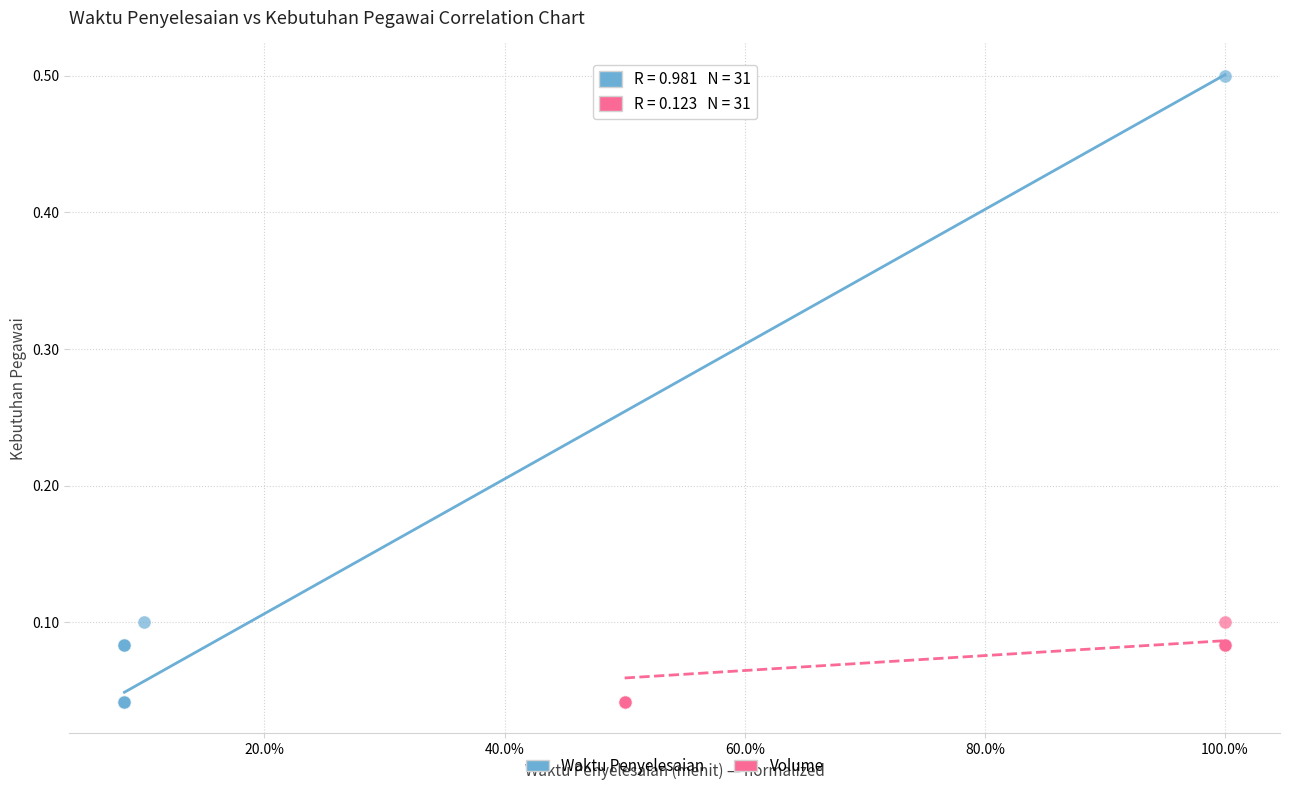

What are all the series names shown in the legend?

Waktu Penyelesaian, Volume